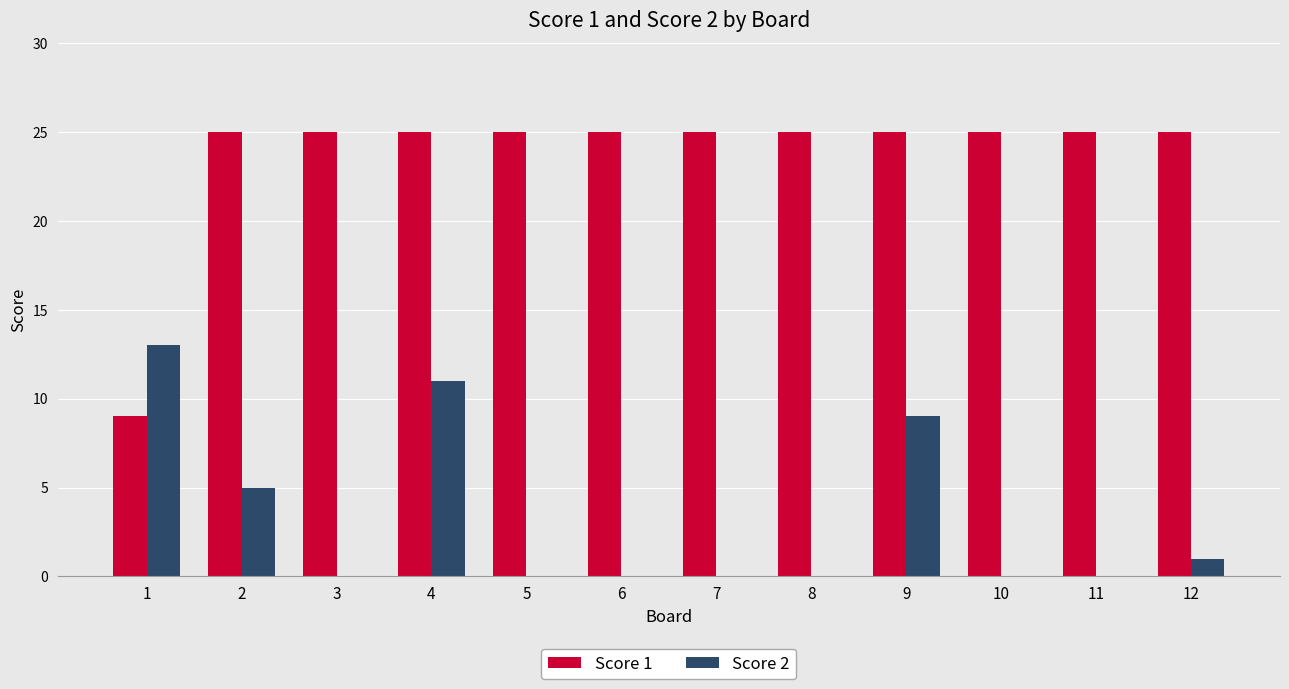

What is the sum of all Score 1 values?

284